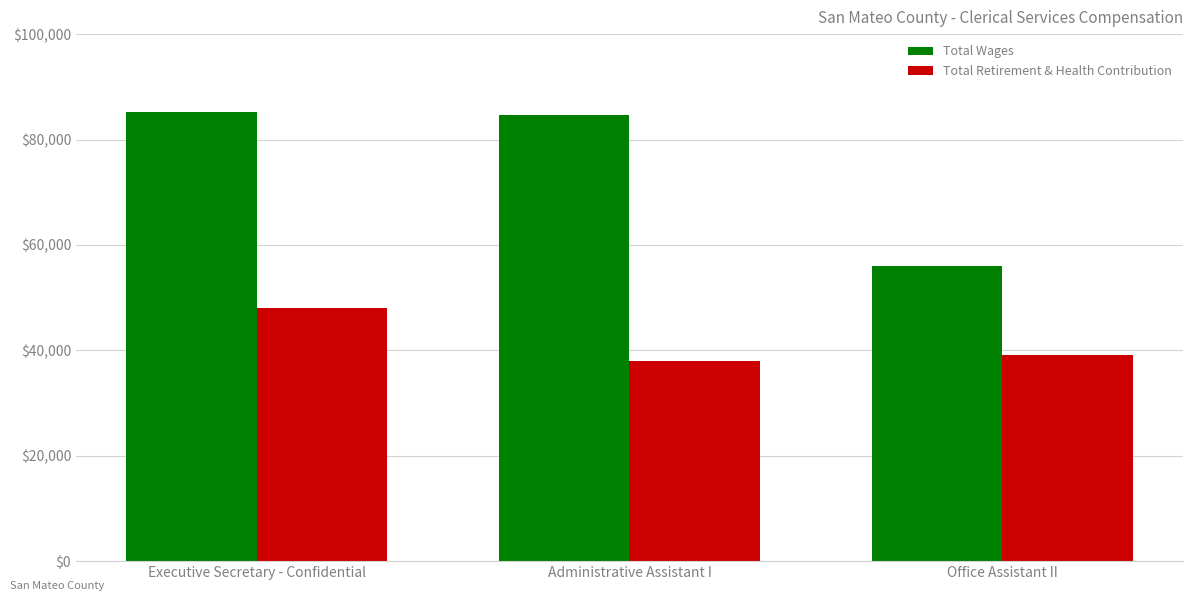

How many bars are there in each group?

2